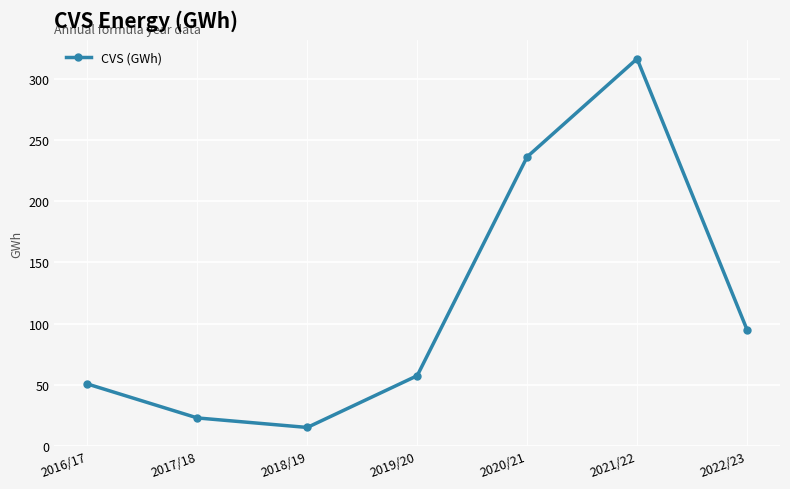

Reading left to right, list all the values displayed in this chart.

50.6	22.8	15.1	57.4	236.3	316.5	95.0